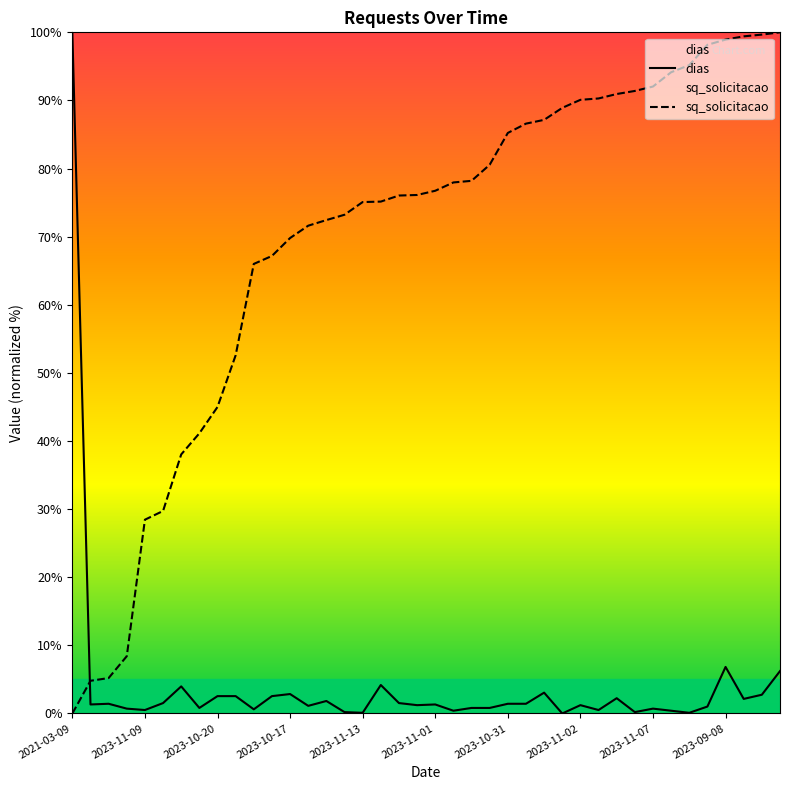

How many lines are shown in the chart?

2